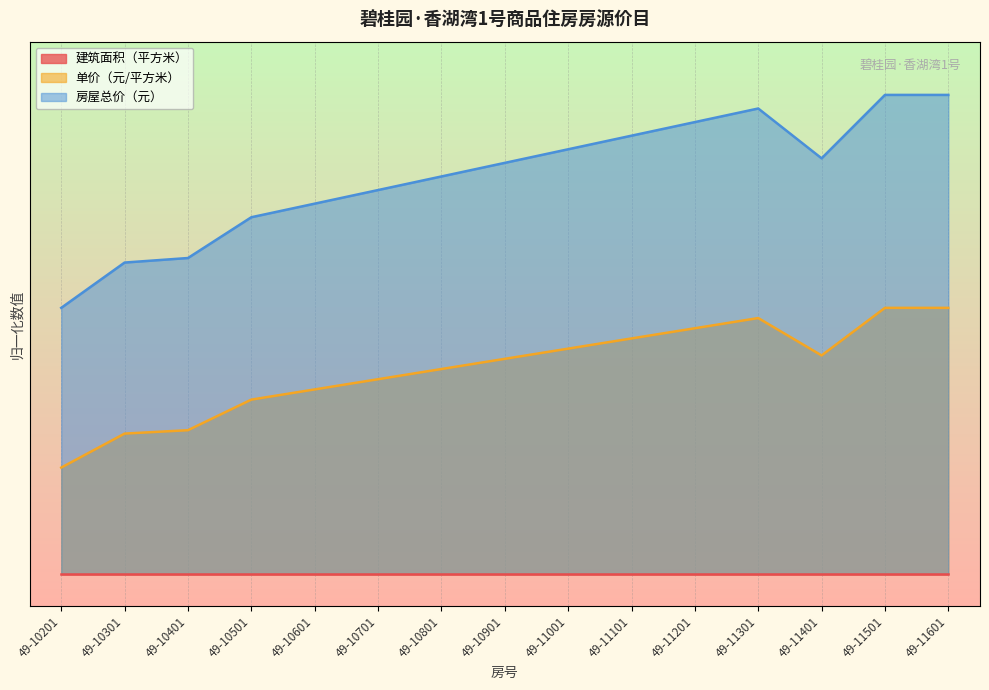

True or false: 单价（元/平方米） has a value of 2.1 at 49-11401.

True